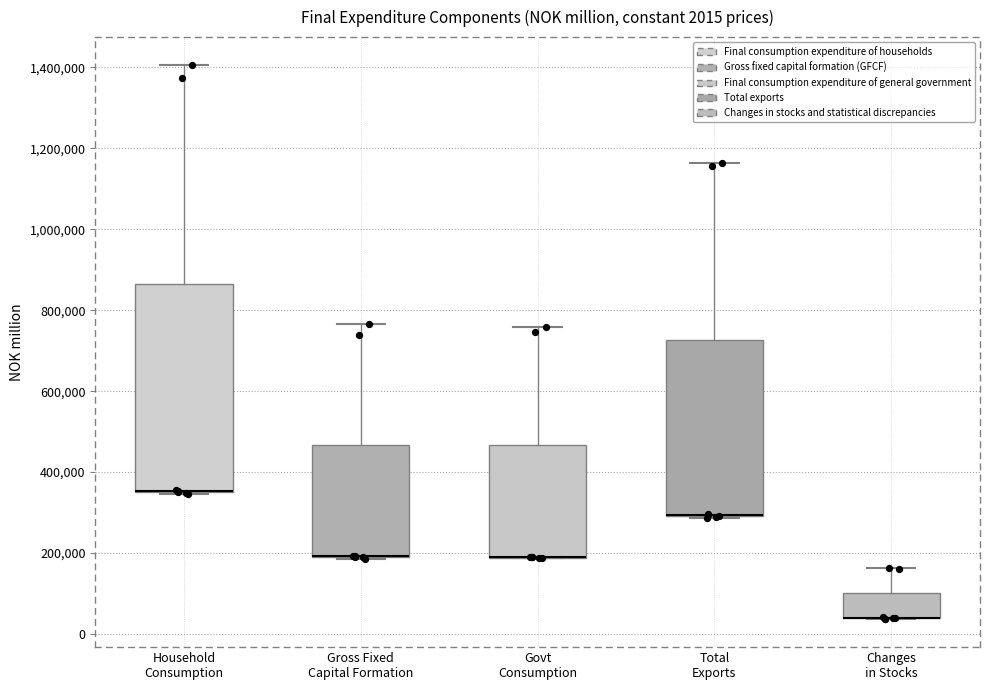

Which box is the tallest, from its lower edge to its upper edge?

Household Consumption